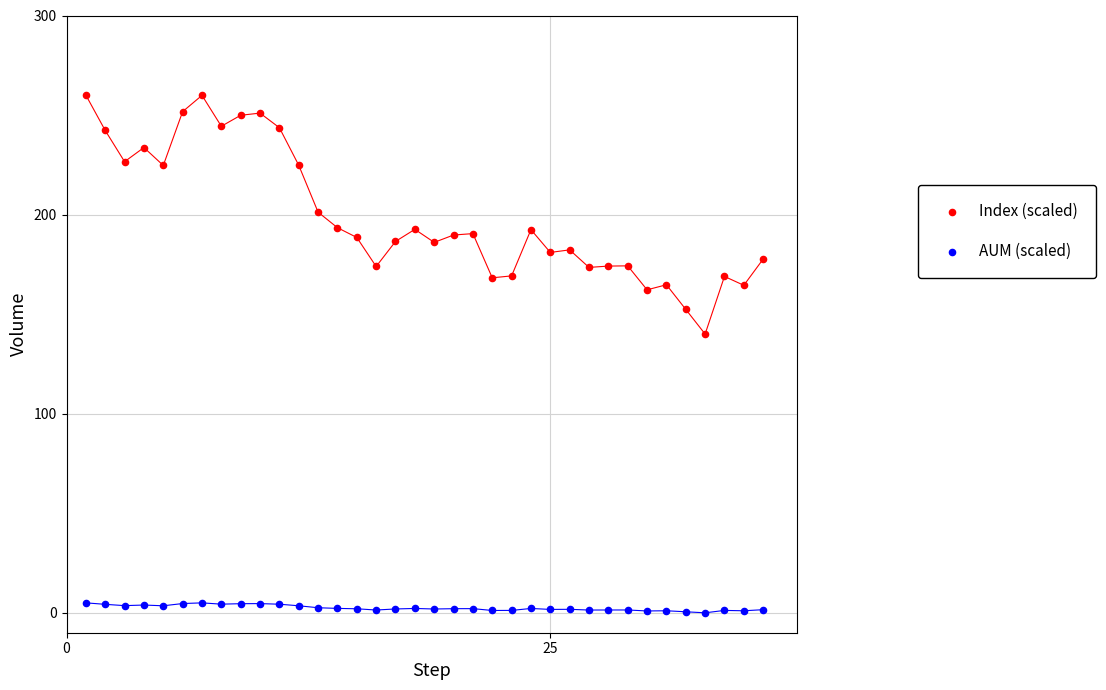

What is the X range (max minus min) for the scatter plot?

35.0